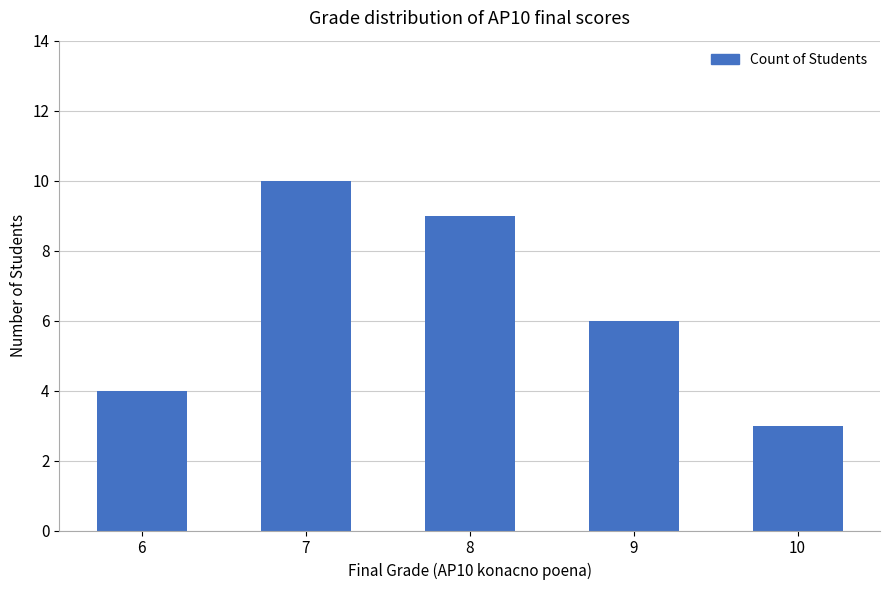

What is the value of the 2nd bar from the left?

10